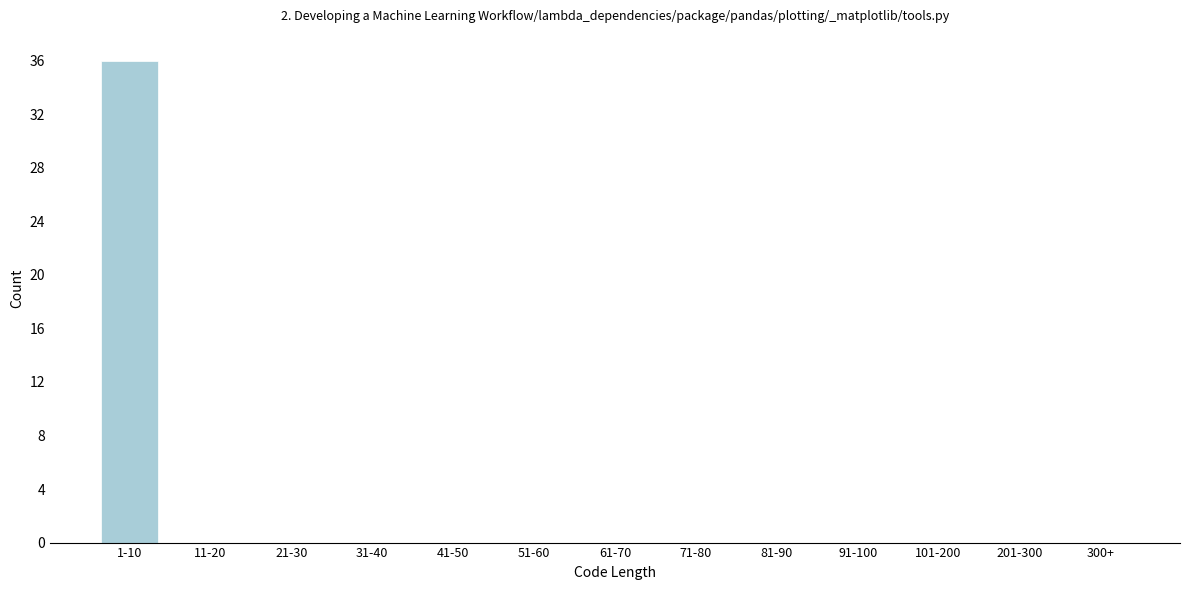

Reading right to left, transcribe all the data shown in this chart.

300+=0	201-300=0	101-200=0	91-100=0	81-90=0	71-80=0	61-70=0	51-60=0	41-50=0	31-40=0	21-30=0	11-20=0	1-10=36